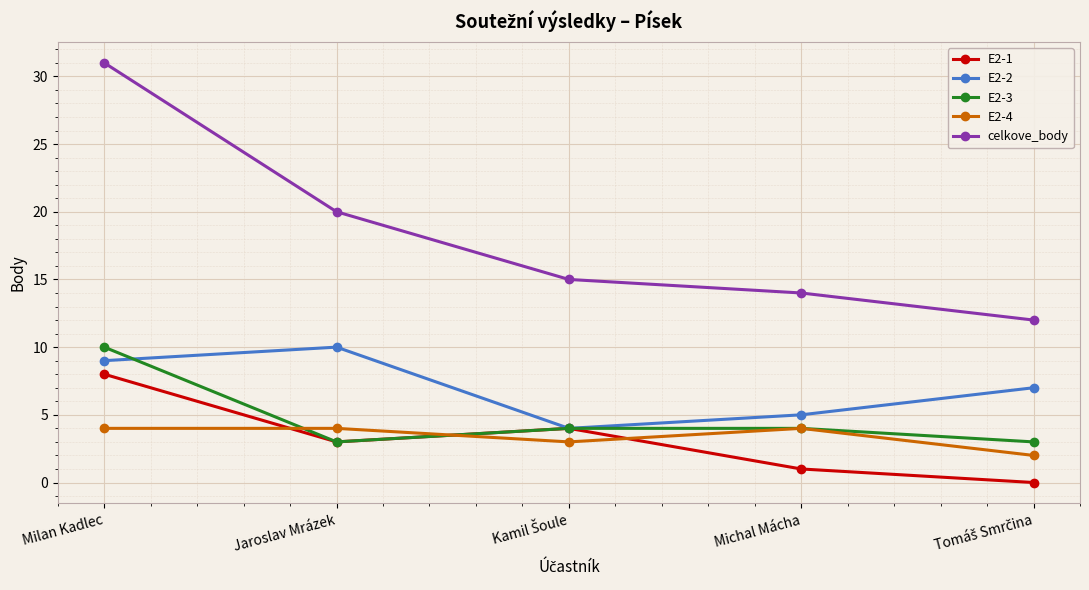

What is the value of the E2-3 point at the 1st from the left?

10